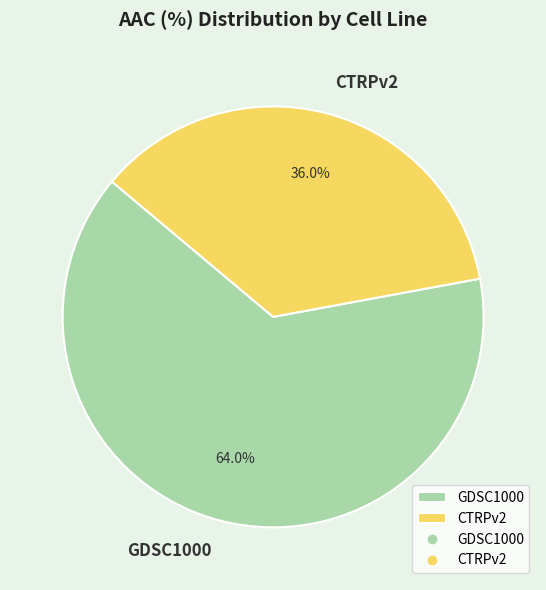

Rank the categories by value from lowest to highest.

CTRPv2, GDSC1000